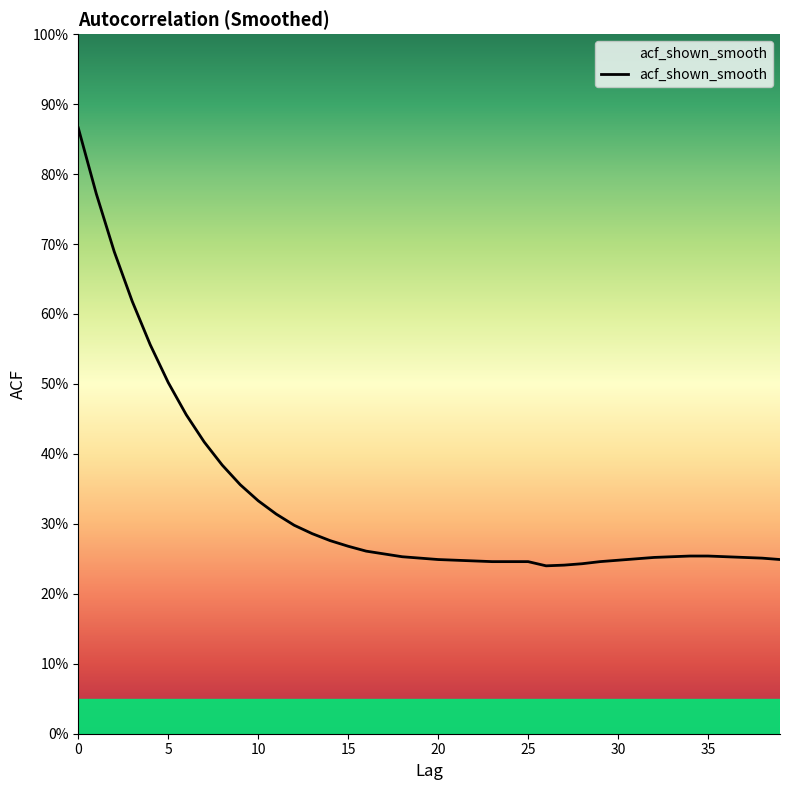

Does the chart have visible grid lines?

No